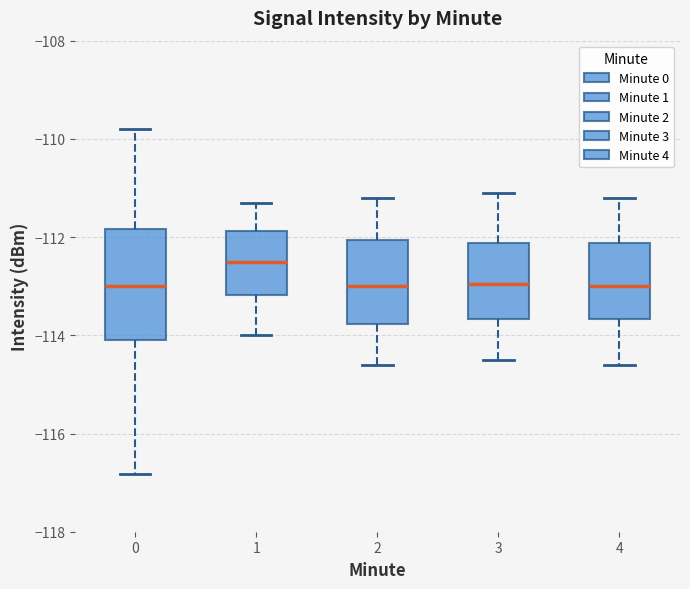

Reading left to right, transcribe this box plot: for each box, give where its median line is, the range the box spans, and where its two whiskers end, as read against the y-axis. The values are not printed on the chart, so give them approximately, as read against the axis.

0: median -113.0, box -114.2 to -111.8, whiskers -116.8 to -109.8
1: median -112.6, box -113.2 to -111.8, whiskers -114.0 to -111.2
2: median -113.0, box -113.8 to -112.0, whiskers -114.6 to -111.2
3: median -113.0, box -113.6 to -112.2, whiskers -114.4 to -111.0
4: median -113.0, box -113.6 to -112.2, whiskers -114.6 to -111.2